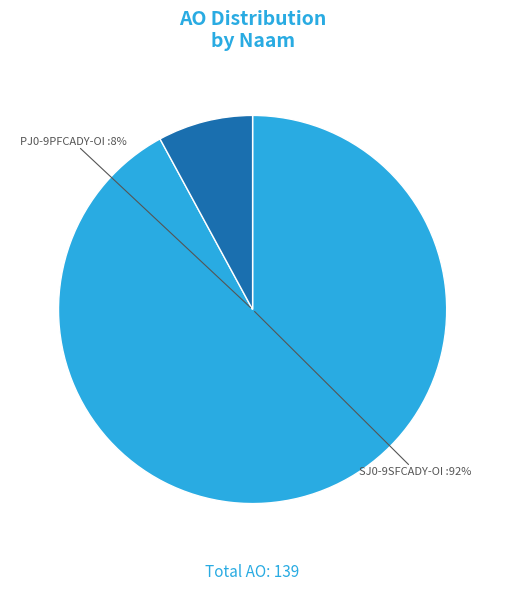

True or false: PJ0-9PFCADY-OI accounts for 8% of the total.

True